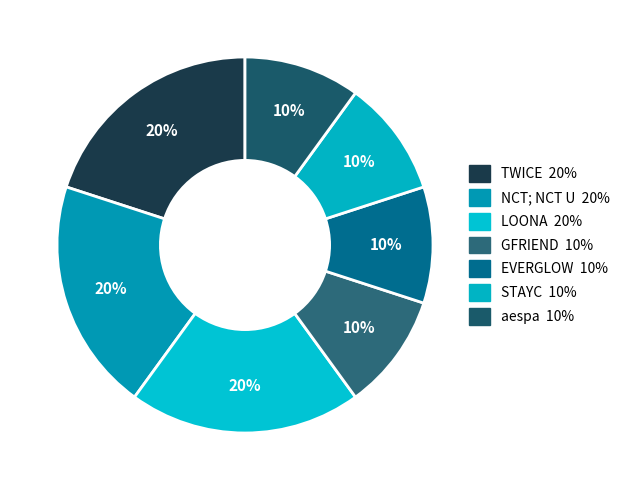

To the nearest percent, what portion does LOONA represent?

20%